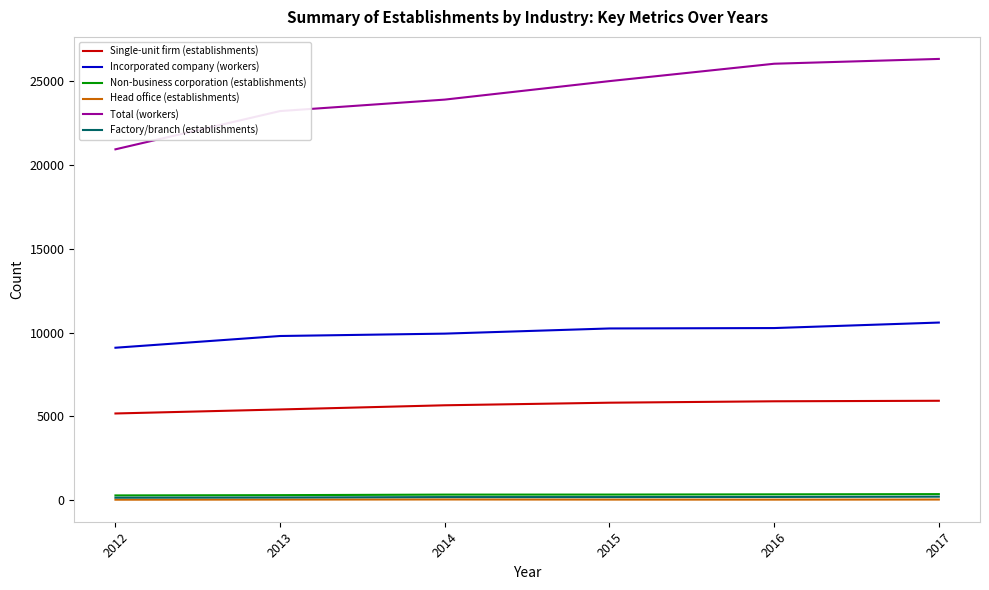

What is the sum of the Head office (establishments) values at 2017 and 2016?

79